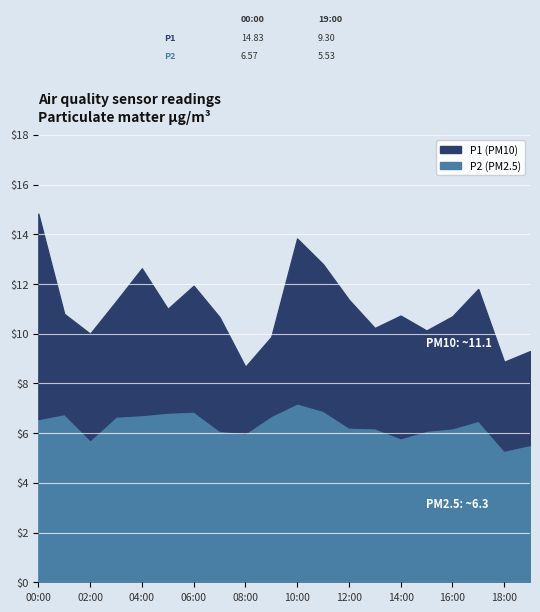

What is the maximum value for P2 (PM2.5)?

7.2